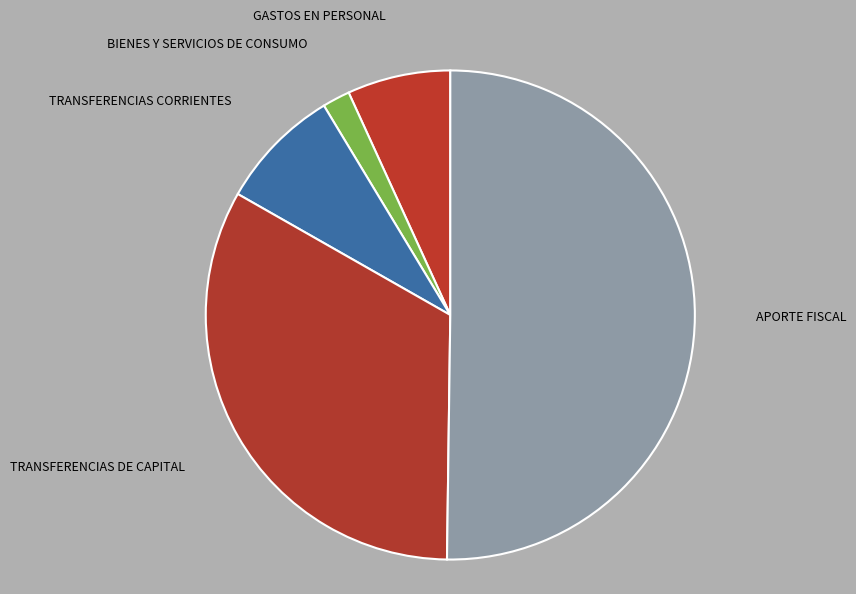

Which has a higher value, BIENES Y SERVICIOS DE CONSUMO or GASTOS EN PERSONAL?

GASTOS EN PERSONAL